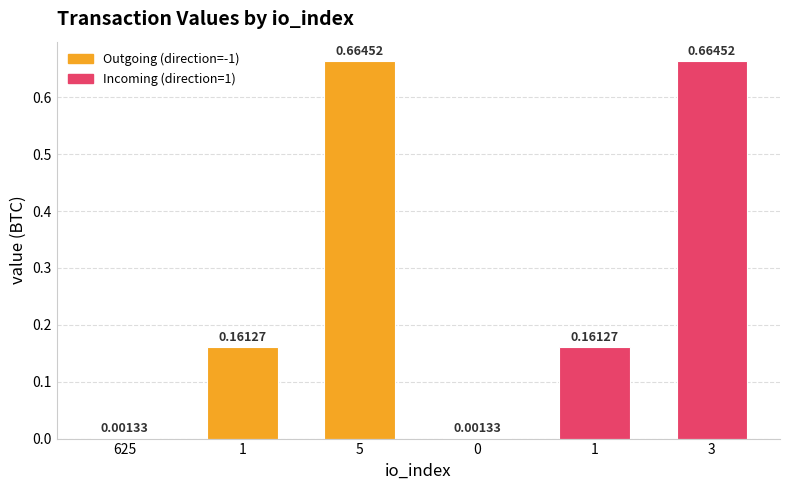

At which label is the value closest to 0?

625